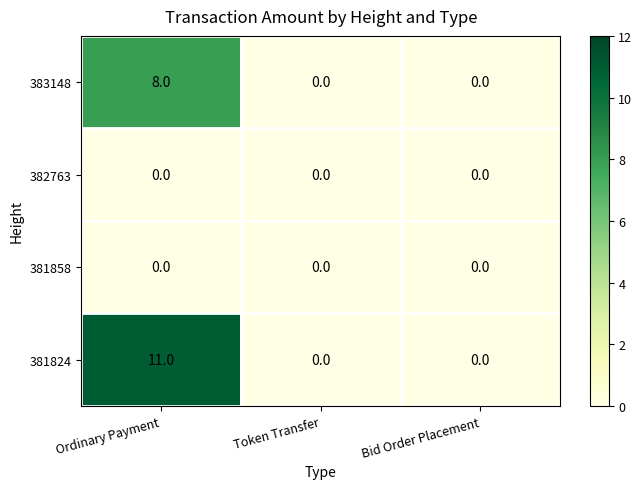

Which series has the largest range (max minus min)?

381824